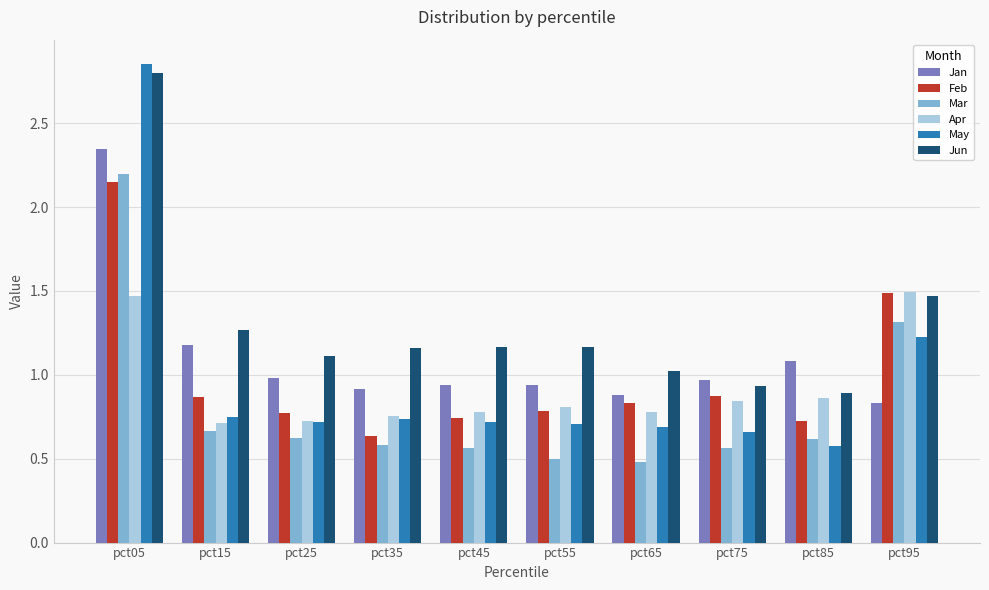

How many series are shown in this chart?

6